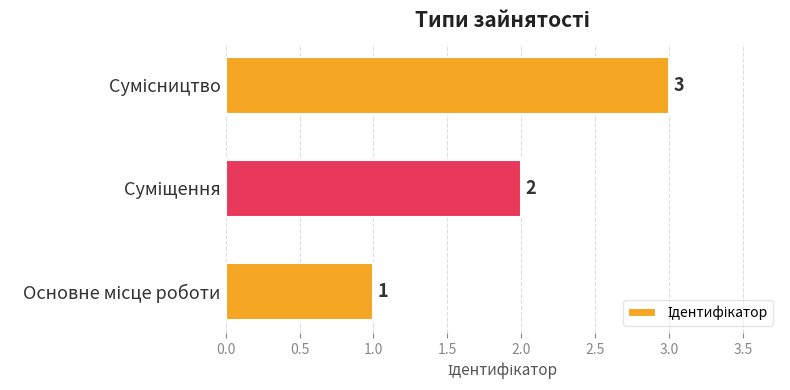

What is the greatest value displayed?

3